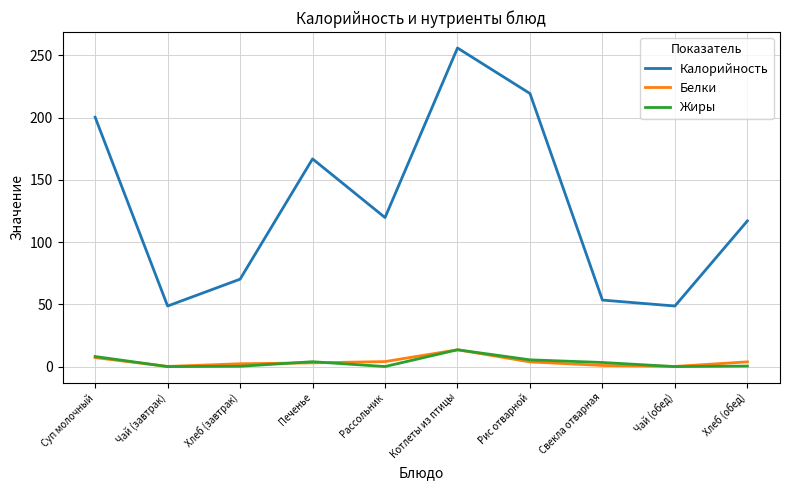

At which label does Белки first exceed 3?

Суп молочный